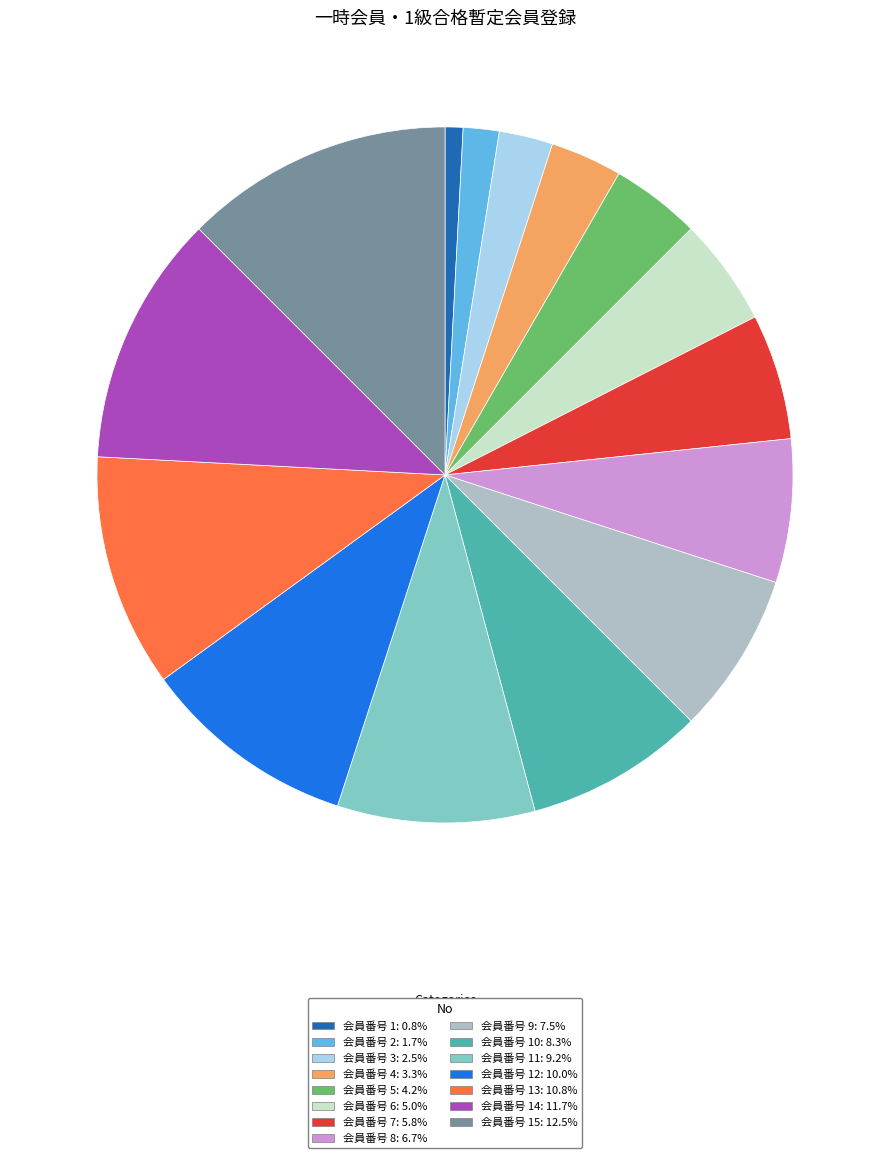

Do 会員番号 2: 1.7% and 会員番号 4: 3.3% together represent more than half of the pie?

No